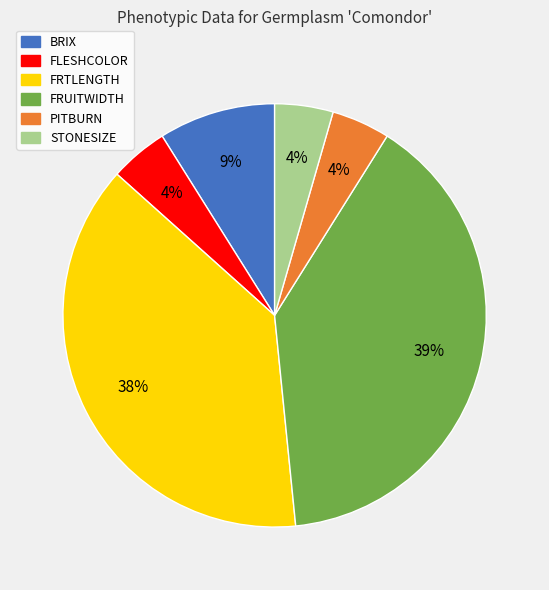

Is it true that FLESHCOLOR is 16% of the pie?

False